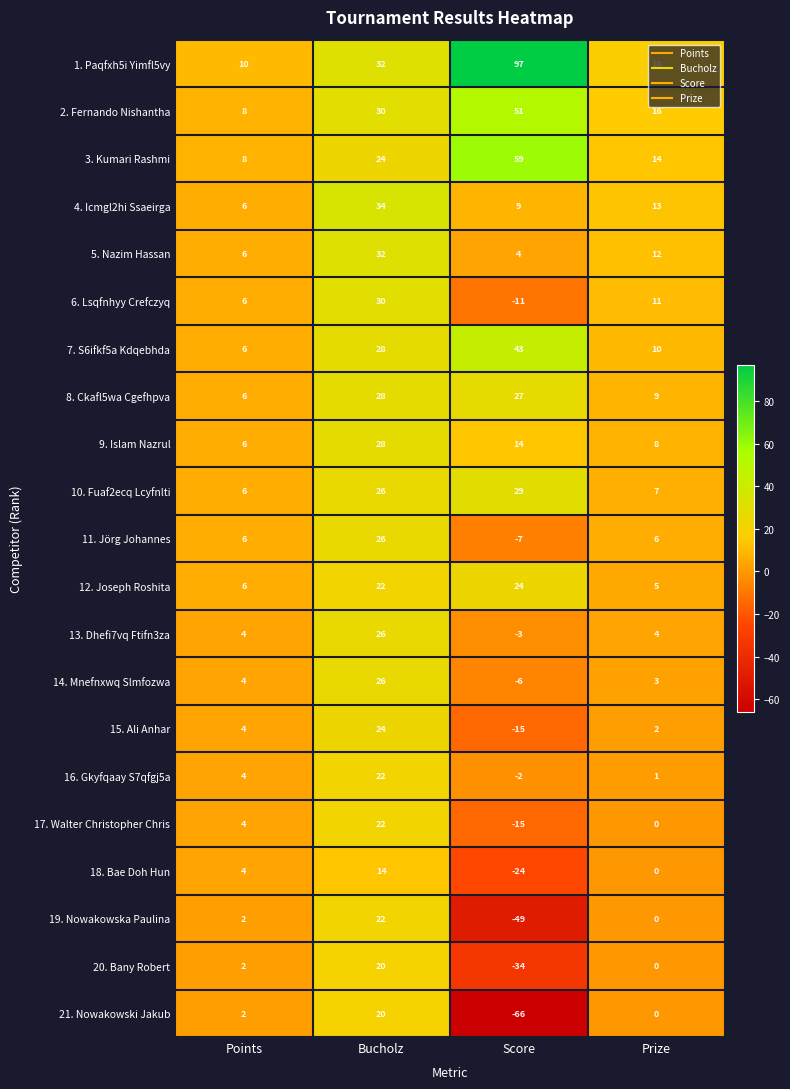

Read the 12. Joseph Roshita value at Points, to the nearest 10.

10